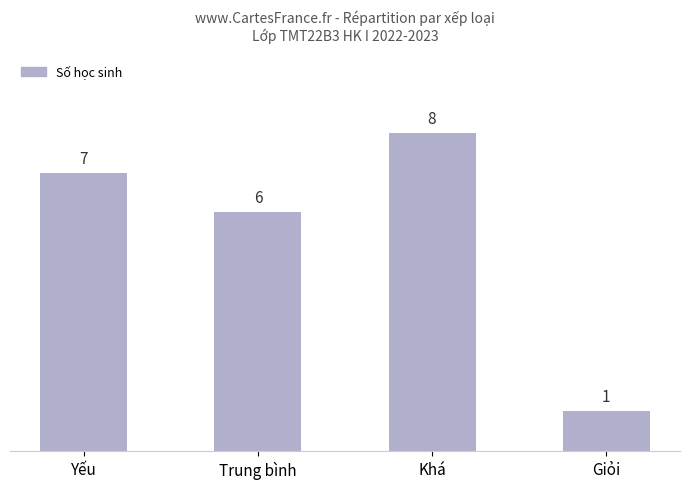

How many data points are less than 7?

2